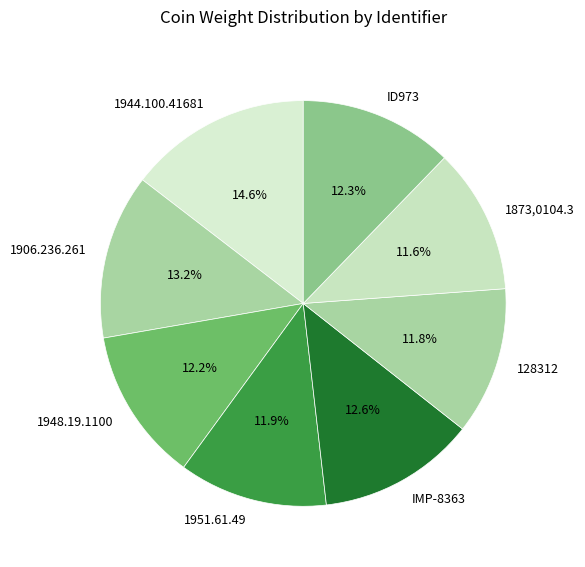

Which category has the biggest portion of the pie?

1944.100.41681